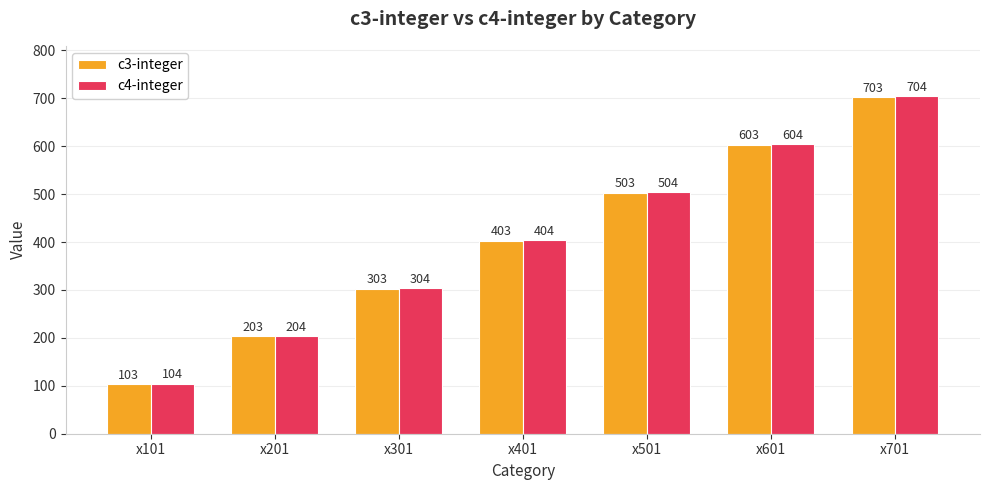

What value does the c4-integer series have at x401, to the nearest 50?

400